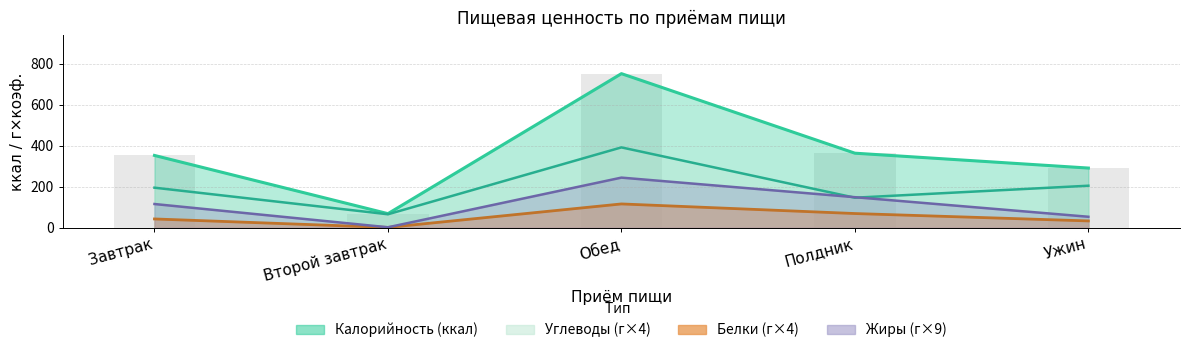

What is the value of the Калорийность bar at the 2nd from the left?

68.2